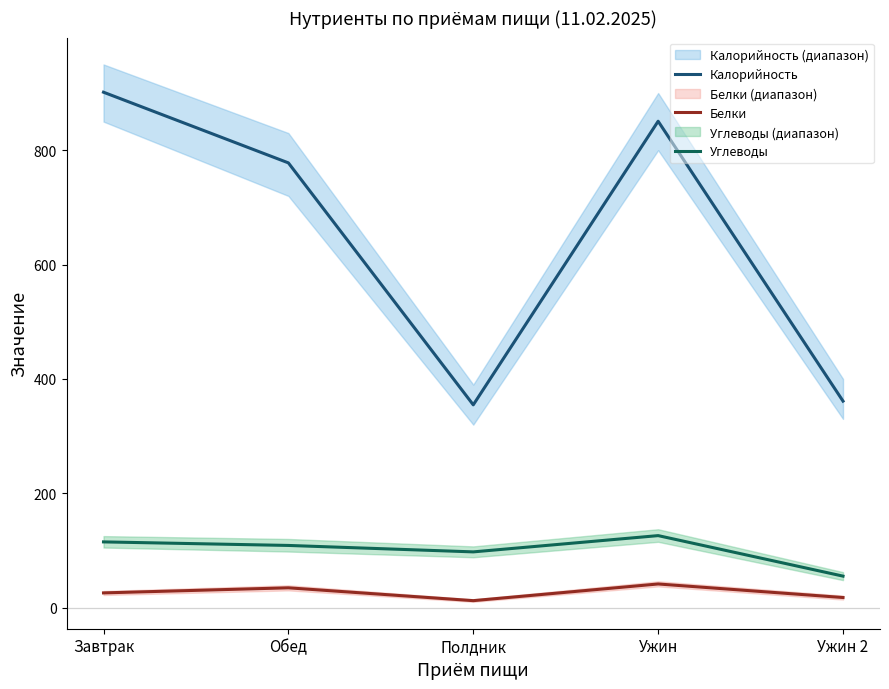

How many distinct data groups are displayed?

3